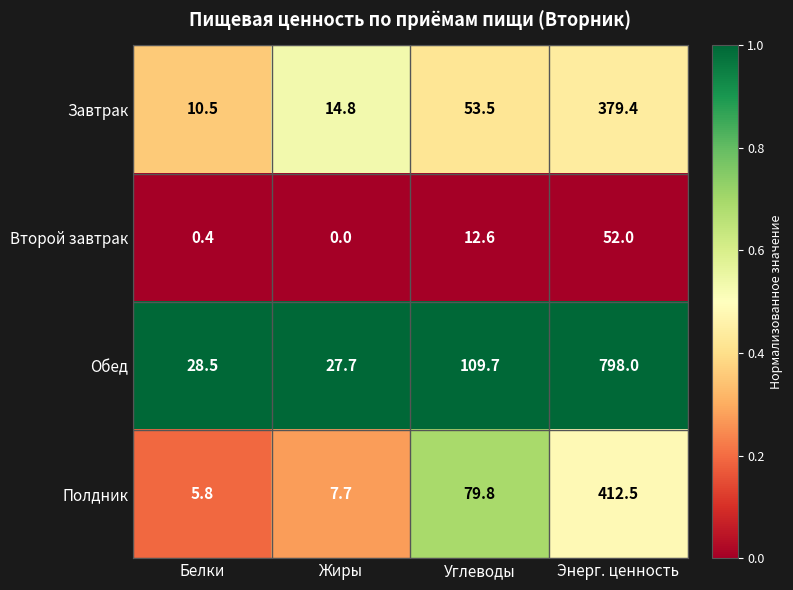

Is it true that Обед equals 798.0 at Энерг. ценность?

True